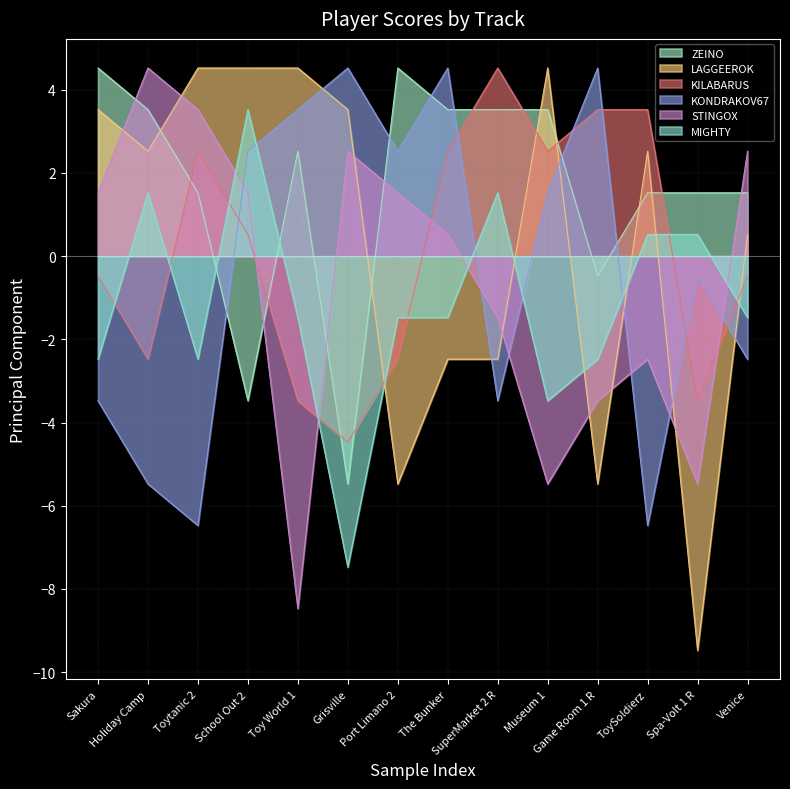

True or false: KILABARUS and ZEINO intersect in this chart.

True